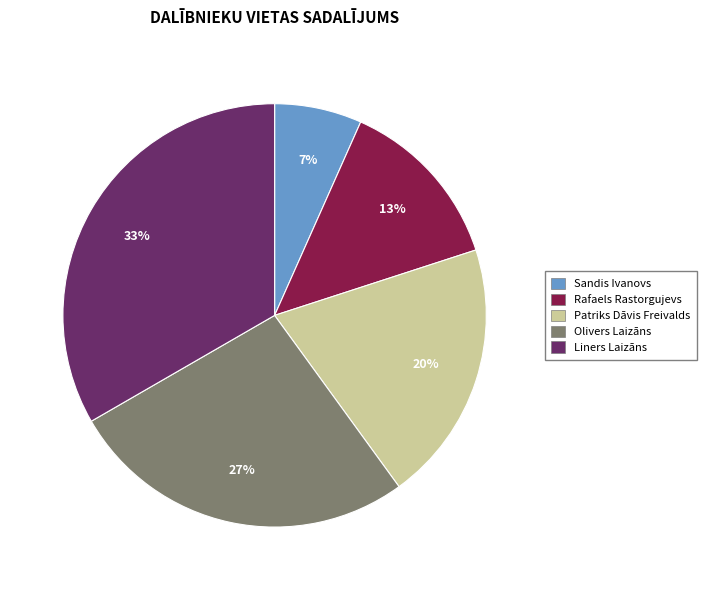

What is the smallest slice in the pie chart?

Sandis Ivanovs